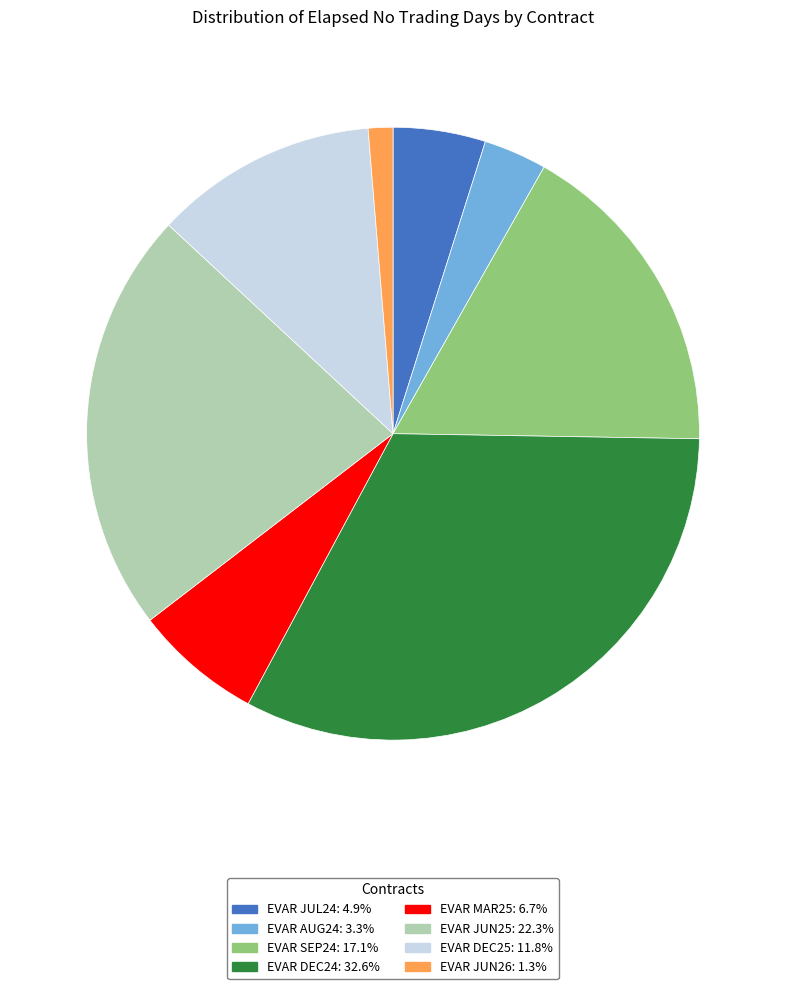

How many slices are in this pie chart?

8